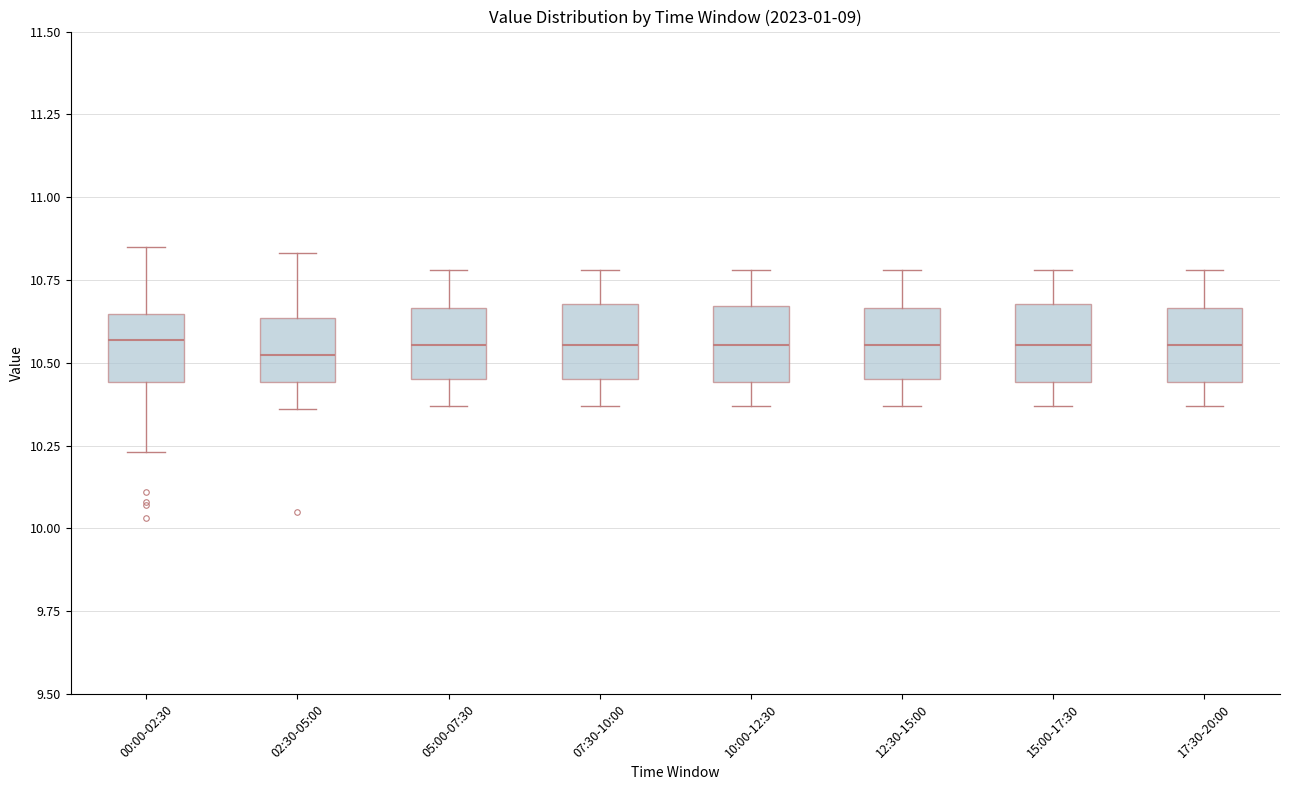

Where does the upper whisker of the box for 10:00-12:30 end on the y-axis? The values are not printed on the chart, so give them approximately, as read against the axis.

10.80